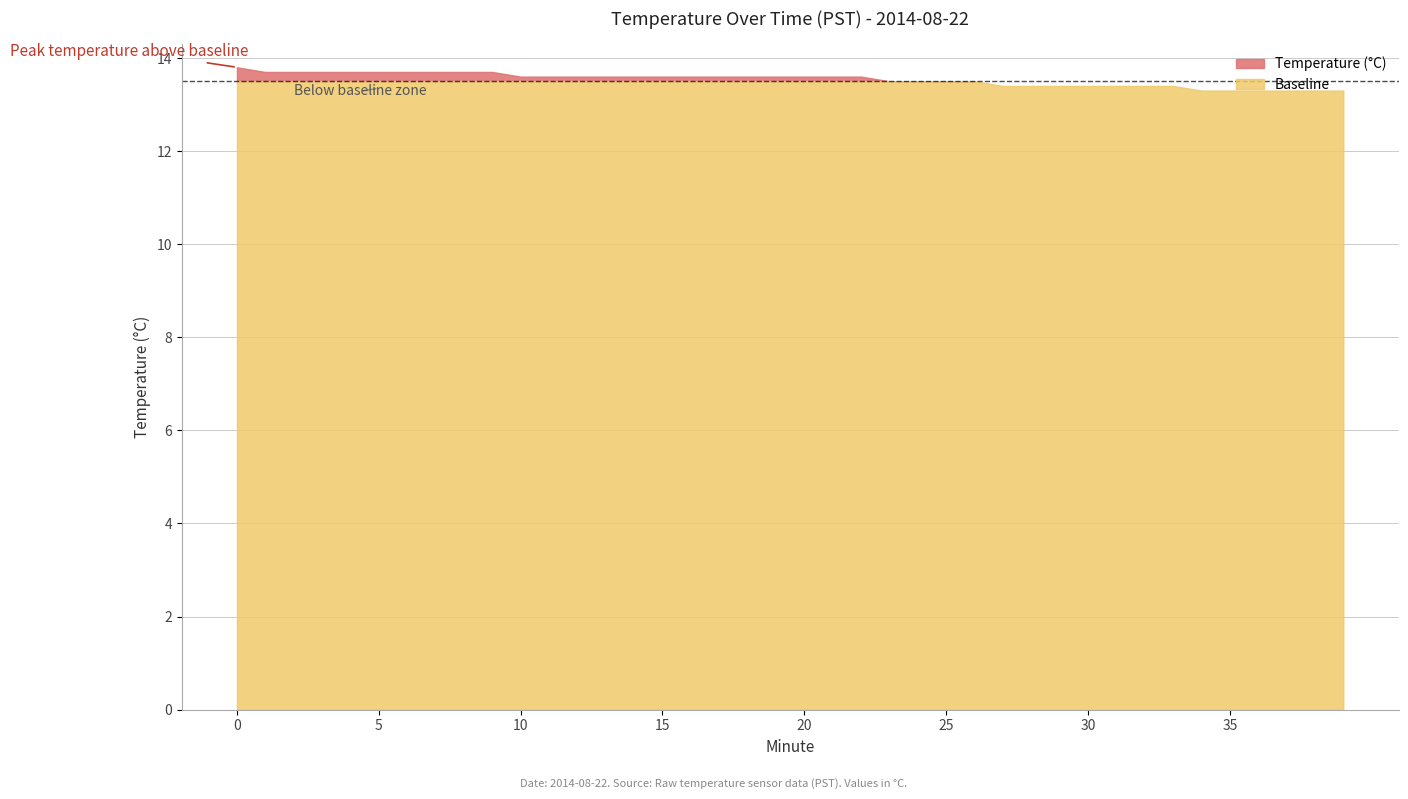

Which series has the largest total across all categories?

Temperature (°C)